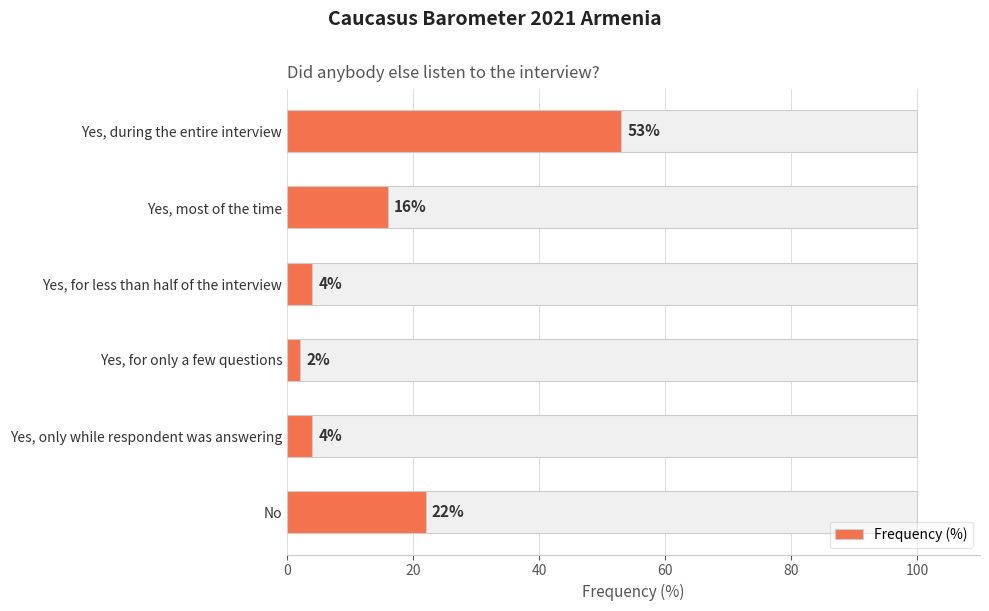

How many series are shown in this chart?

1